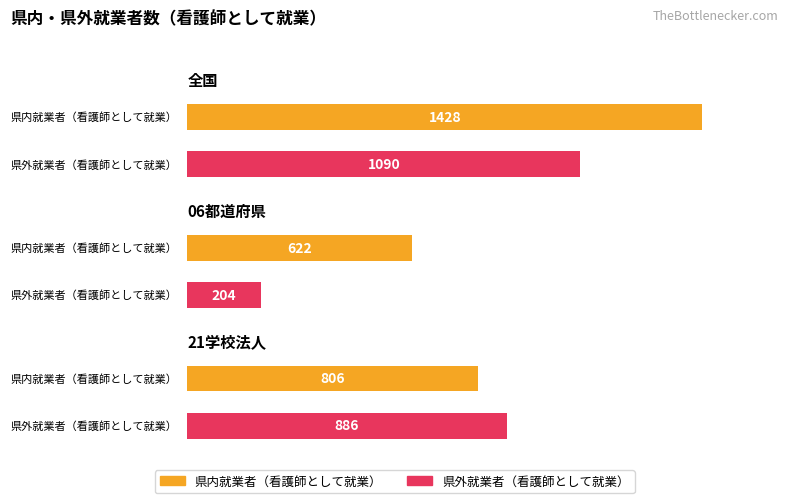

What is the total value across all series at 06都道府県?

826